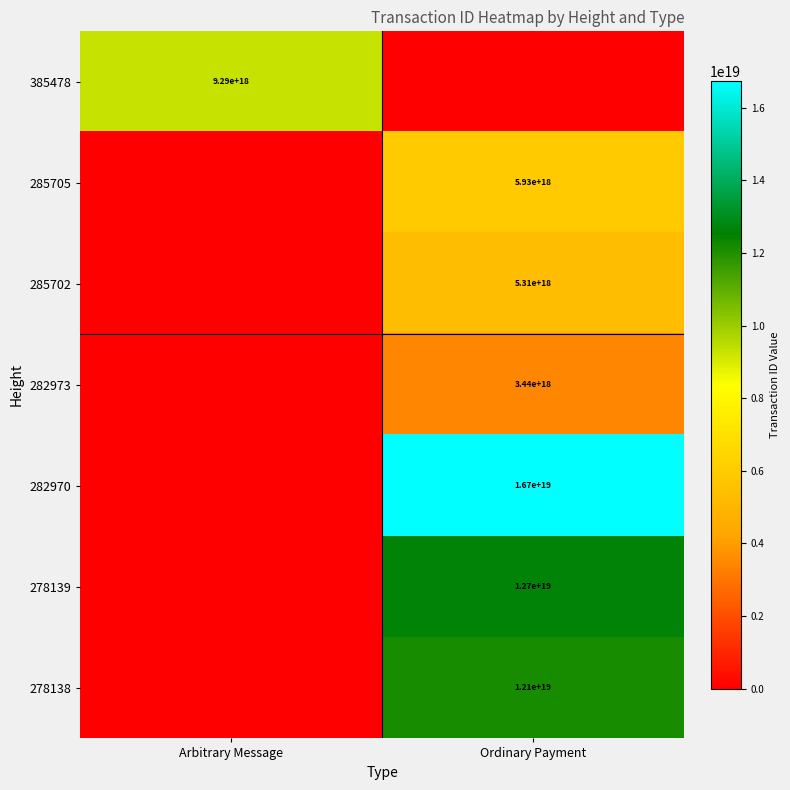

The value of 285705 at Ordinary Payment is 2189451974308942848. True or false?

False